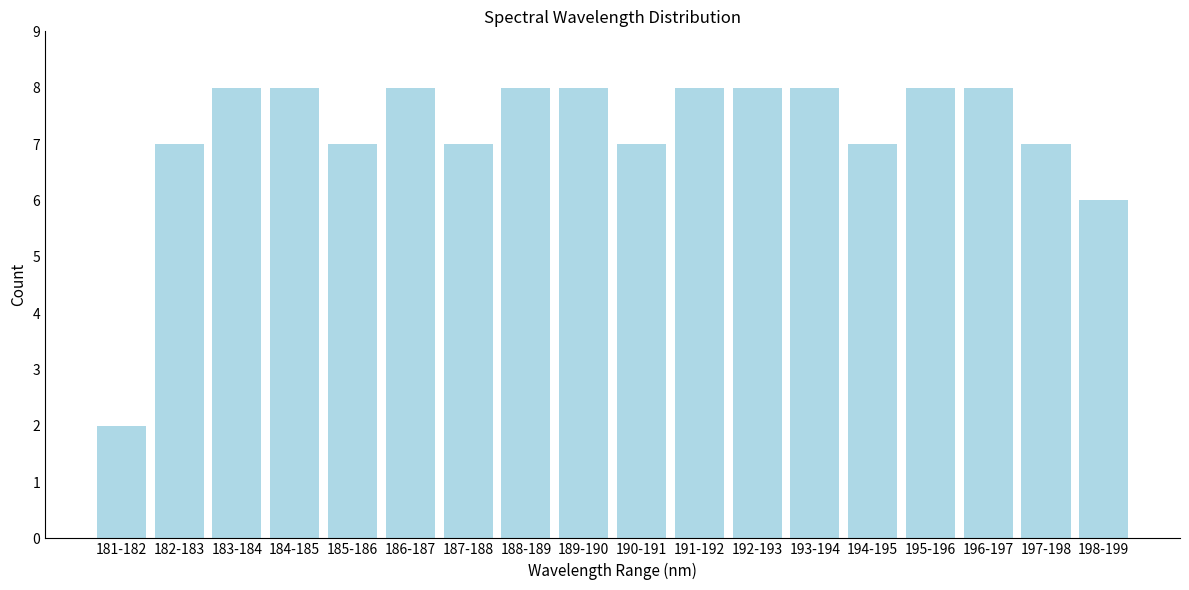

Reading right to left, what are all the values shown in this chart?

198-199=6	197-198=7	196-197=8	195-196=8	194-195=7	193-194=8	192-193=8	191-192=8	190-191=7	189-190=8	188-189=8	187-188=7	186-187=8	185-186=7	184-185=8	183-184=8	182-183=7	181-182=2